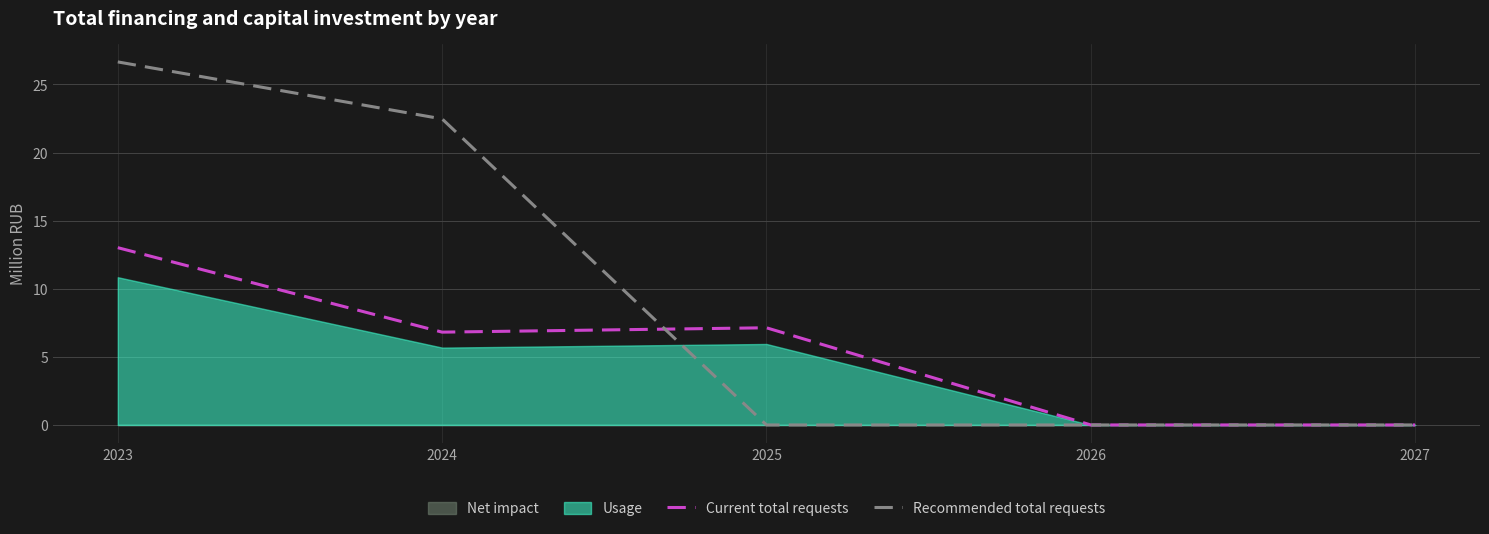

What is the difference between the maximum and second lowest values in the Recommended total requests series?

26.7